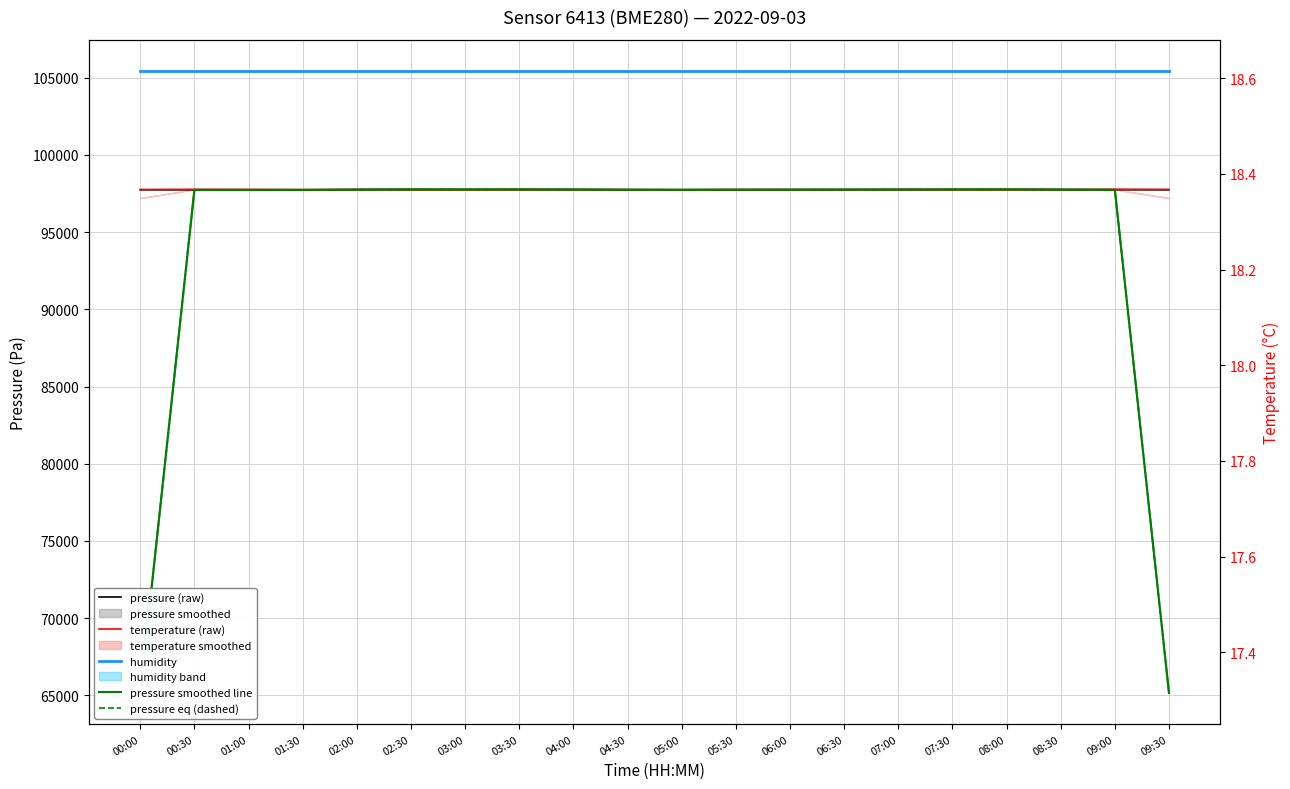

What is the label of the 10th point from the left?

04:30